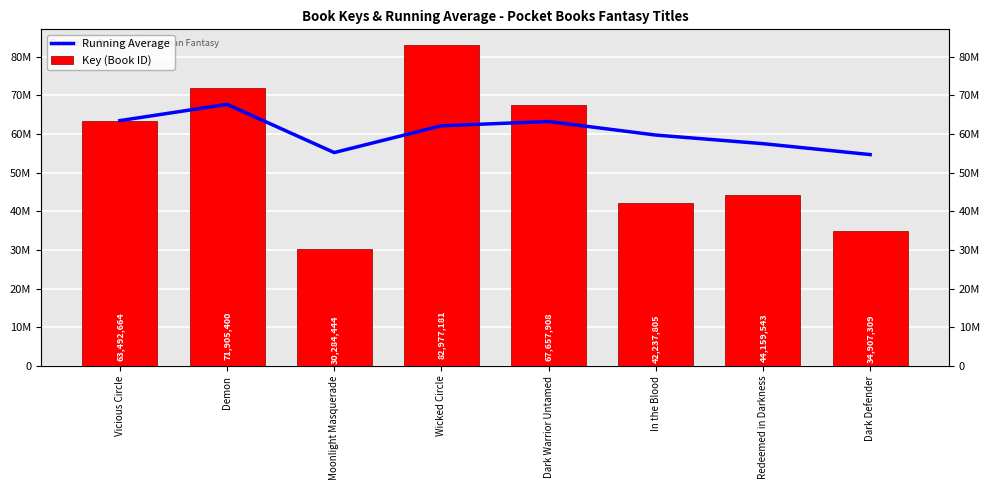

What position from the right is In the Blood?

3